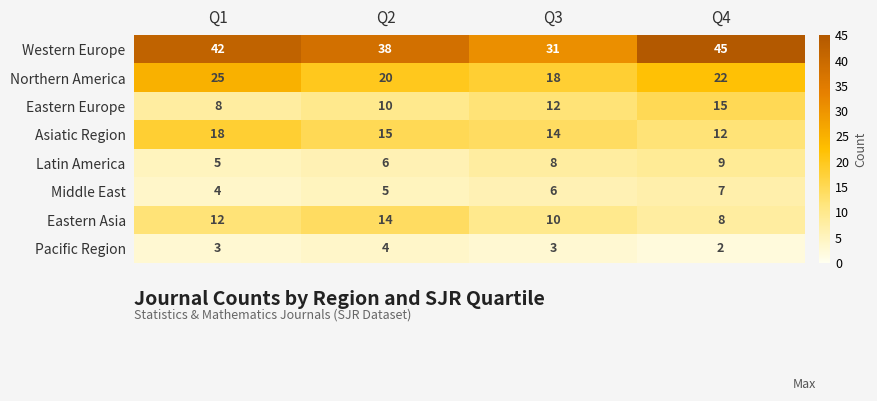

What is the average value of the Eastern Europe series?

11